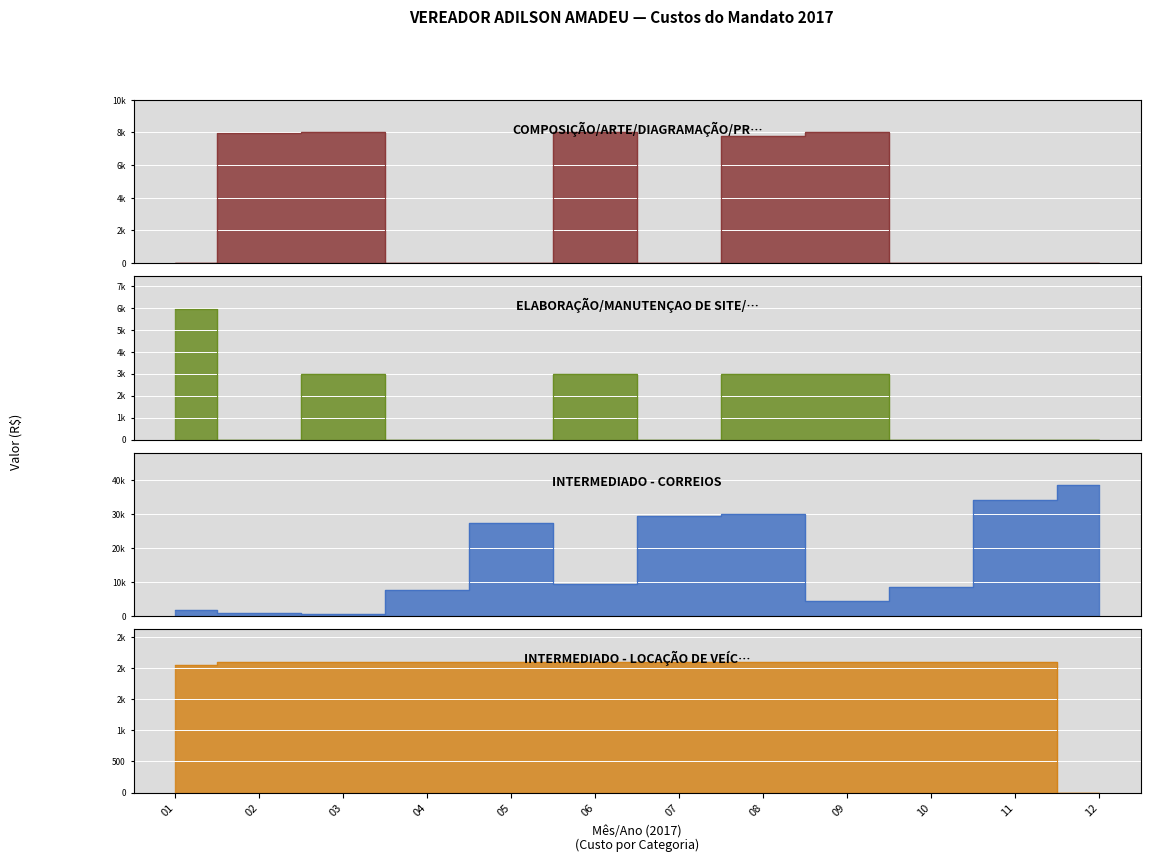

True or false: ELABORAÇÃO/MANUTENÇAO DE SITE/HOSPEDAGEM and COMPOSIÇÃO/ARTE/DIAGRAMAÇÃO/PRODUÇÃO/IM… cross at least once.

False